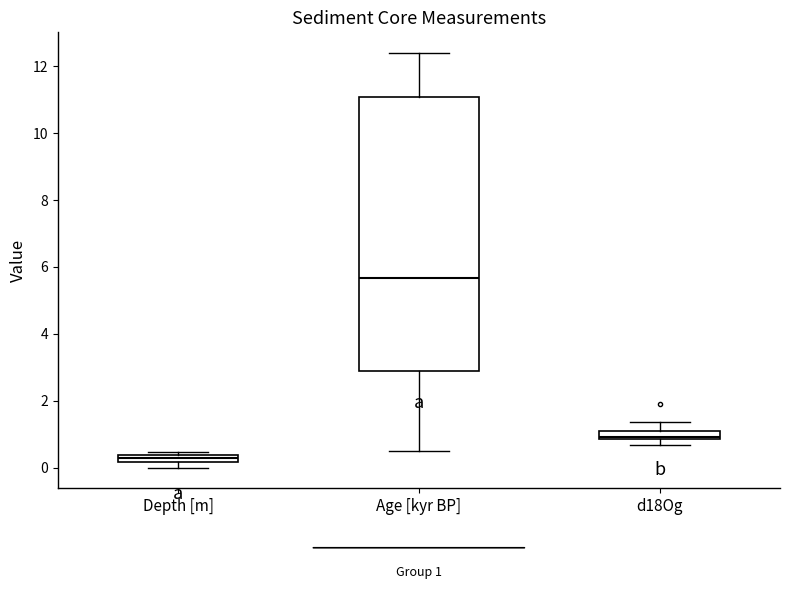

Which box is the tallest, from its lower edge to its upper edge?

Age [kyr BP]